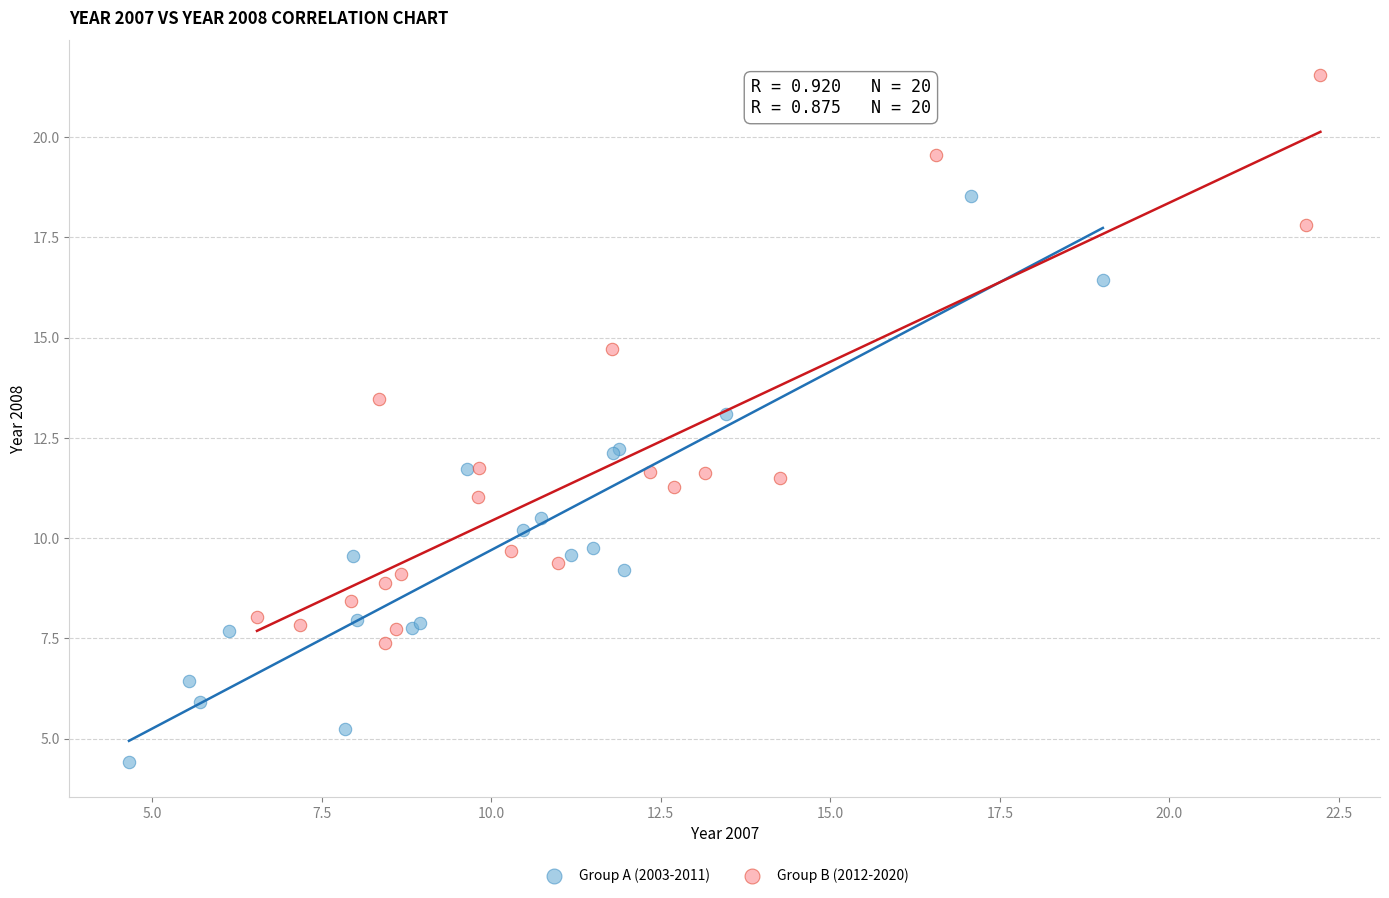

Which series reaches the minimum Y coordinate?

Group A (2003-2011)